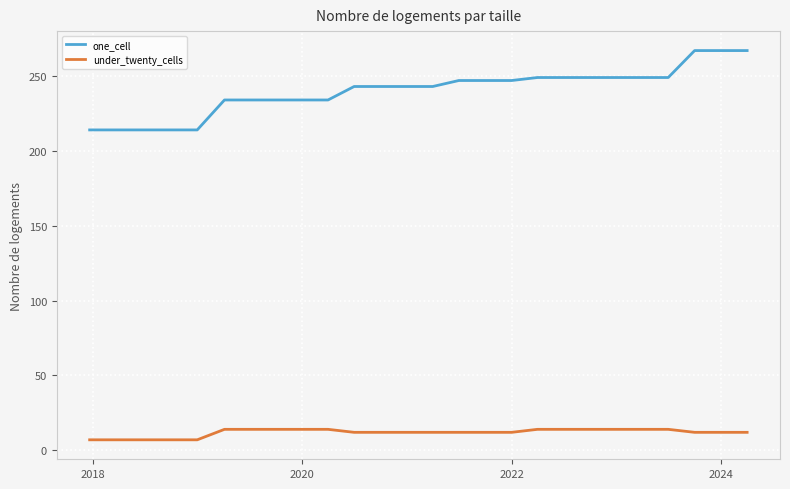

What is the sum of all under_twenty_cells values?

309